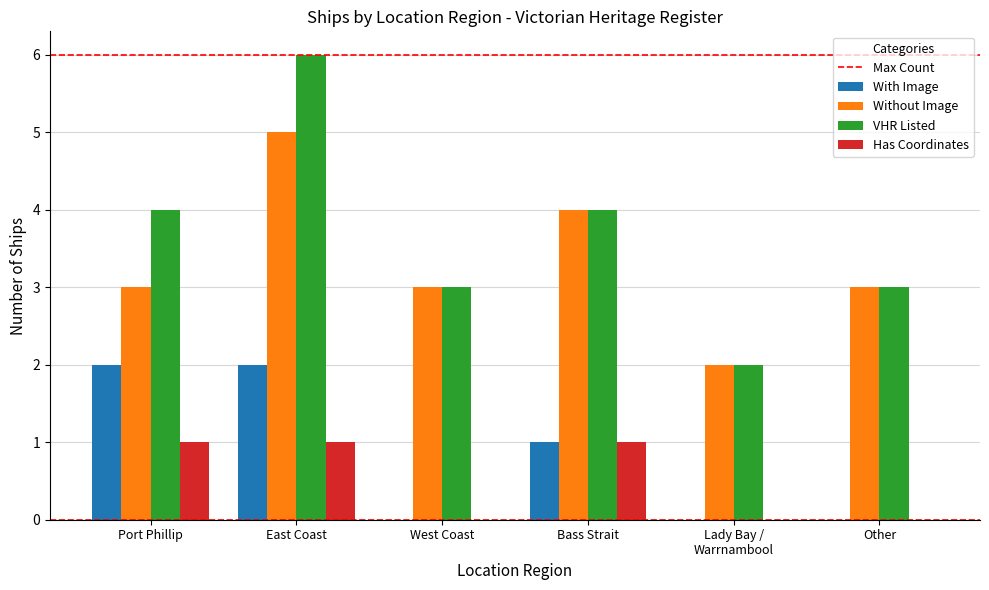

How many categories are shown in the chart?

6